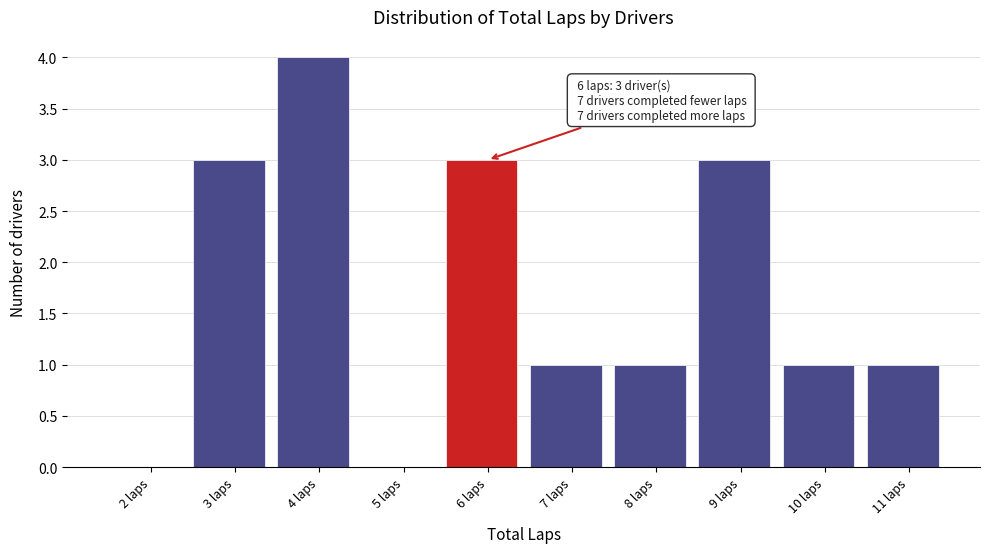

Reading left to right, list all the values displayed in this chart.

2 laps=0	3 laps=3	4 laps=4	5 laps=0	6 laps=3	7 laps=1	8 laps=1	9 laps=3	10 laps=1	11 laps=1